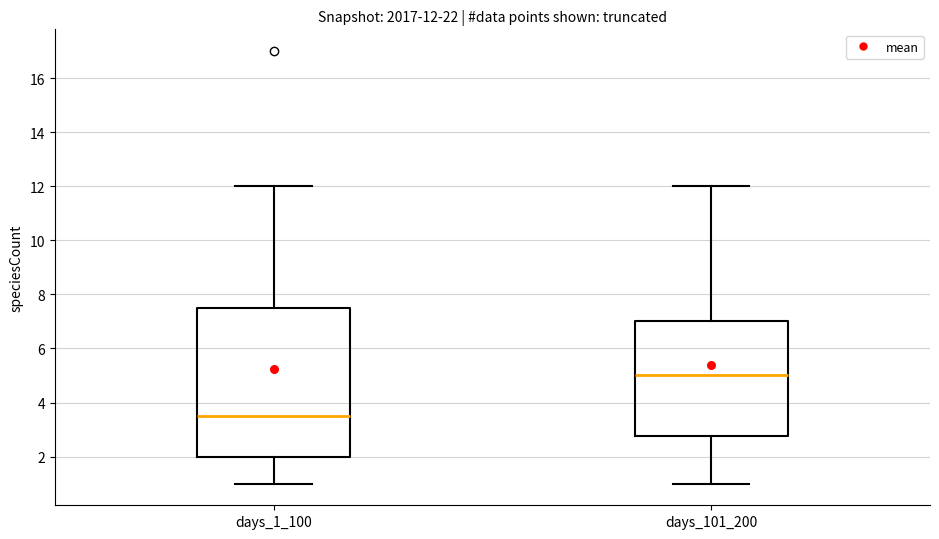

Which box has the lowest median line?

days_1_100